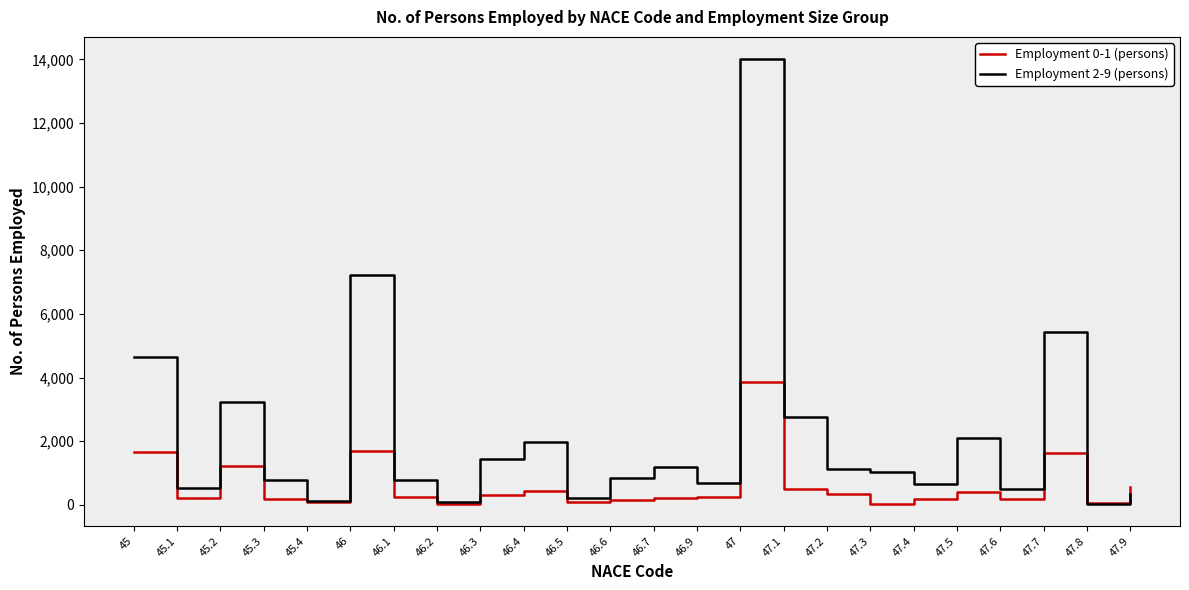

Count the number of data series in this chart.

2